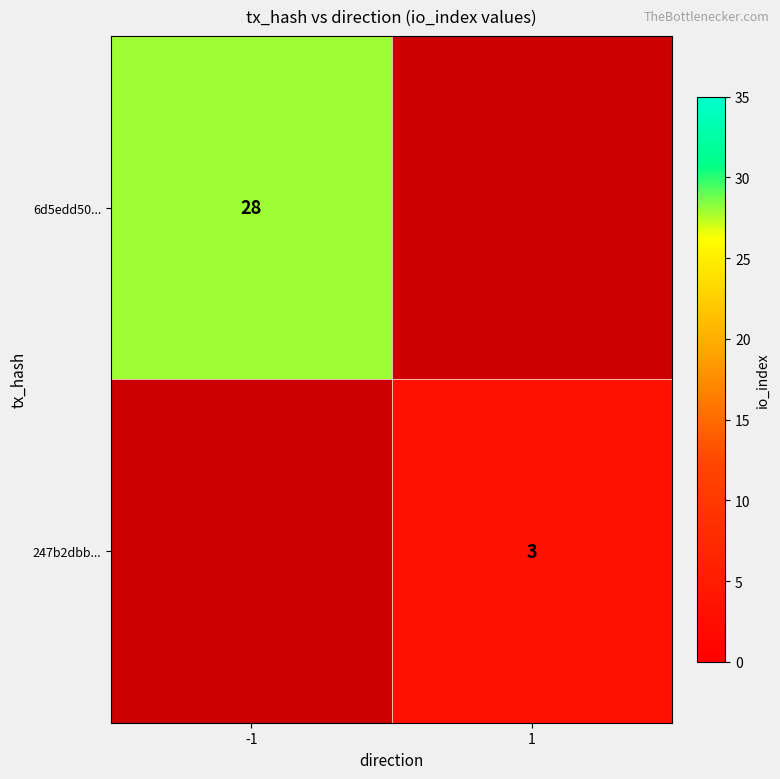

True or false: 6d5edd50... has a value of 10 at -1.

False